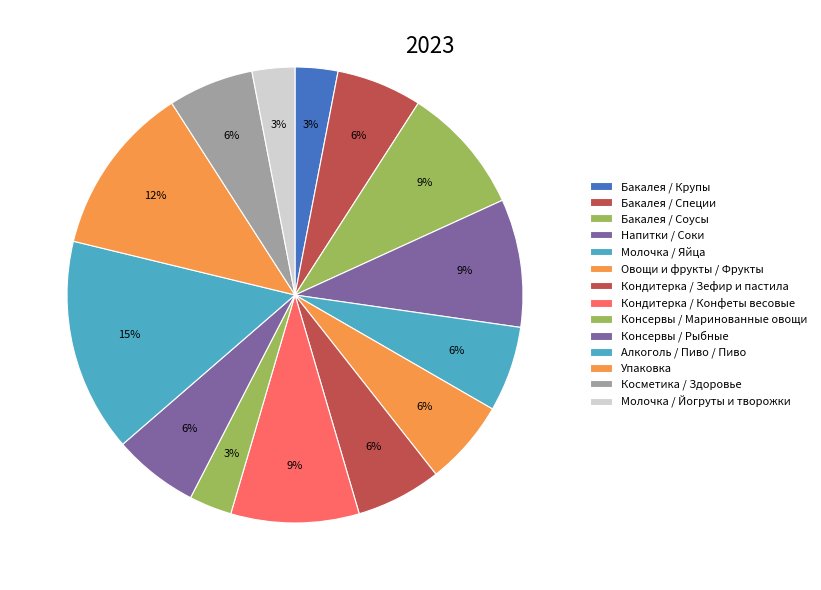

To the nearest percent, what is the difference between the largest and smallest slice percentages?

12%